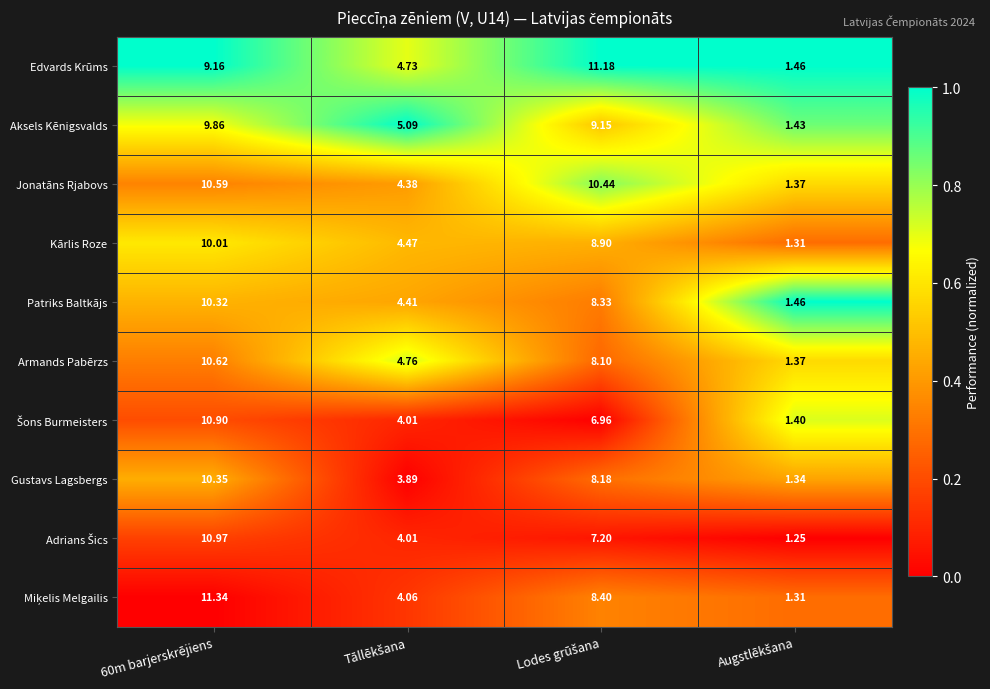

Which series has the largest total across all categories?

Jonatāns Rjabovs